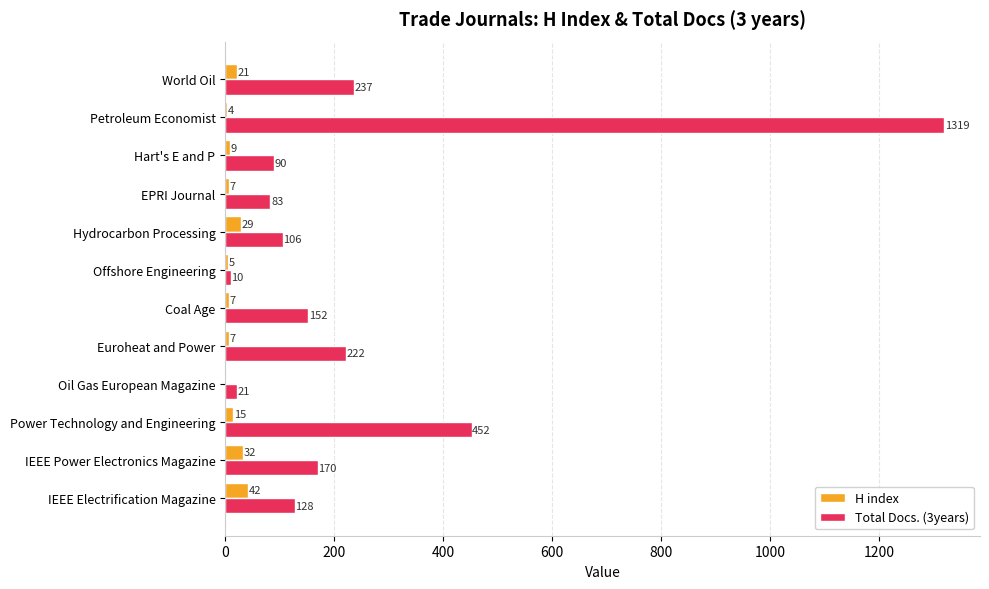

How many data points does each series have?

12